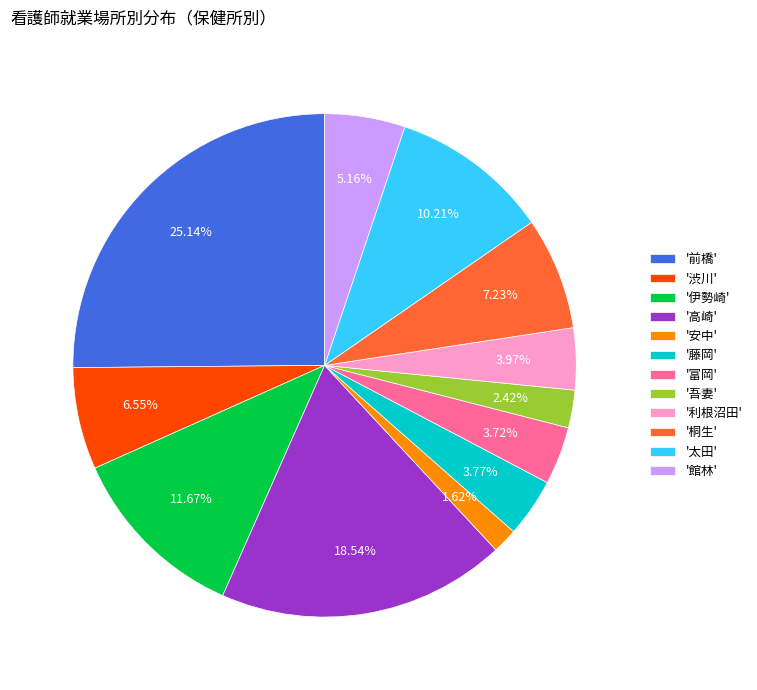

Is there a majority slice in this chart?

No